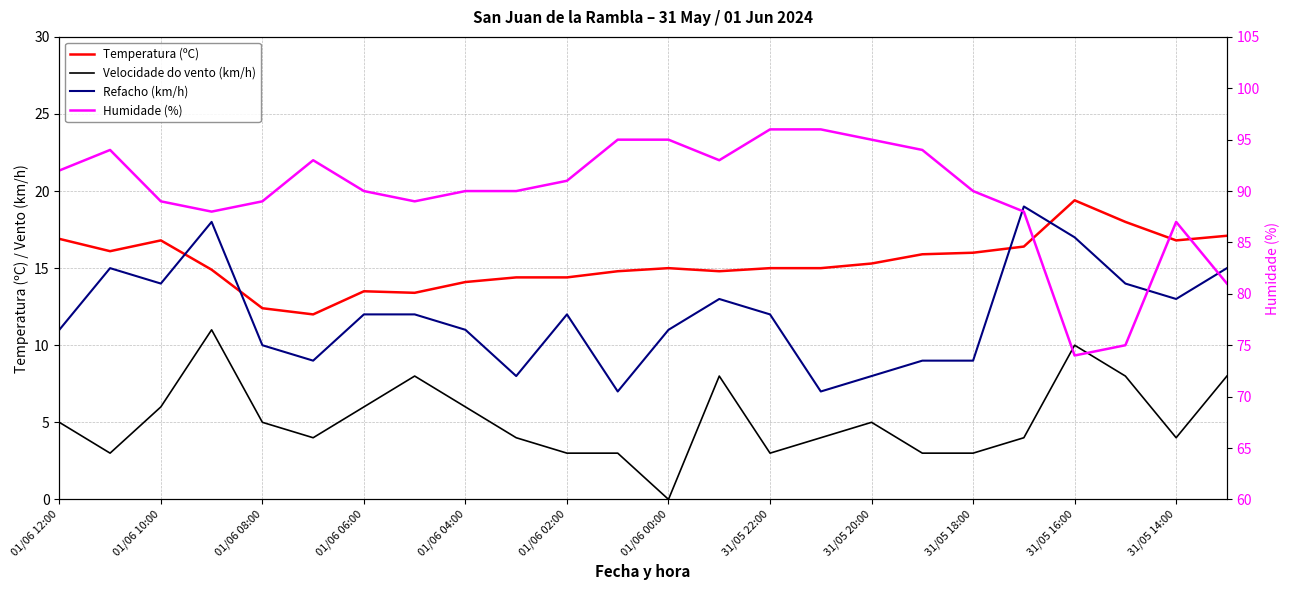

Is it true that Humidade (%) equals 107.6 at 21?

False